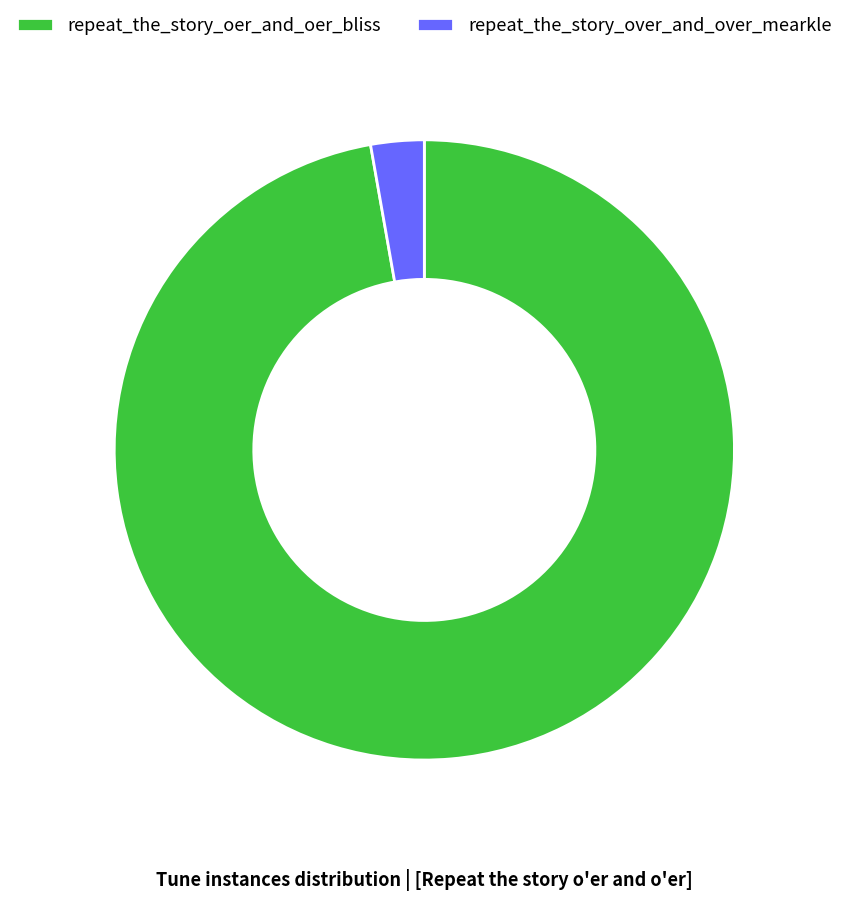

What is the largest slice in the pie chart?

repeat_the_story_oer_and_oer_bliss